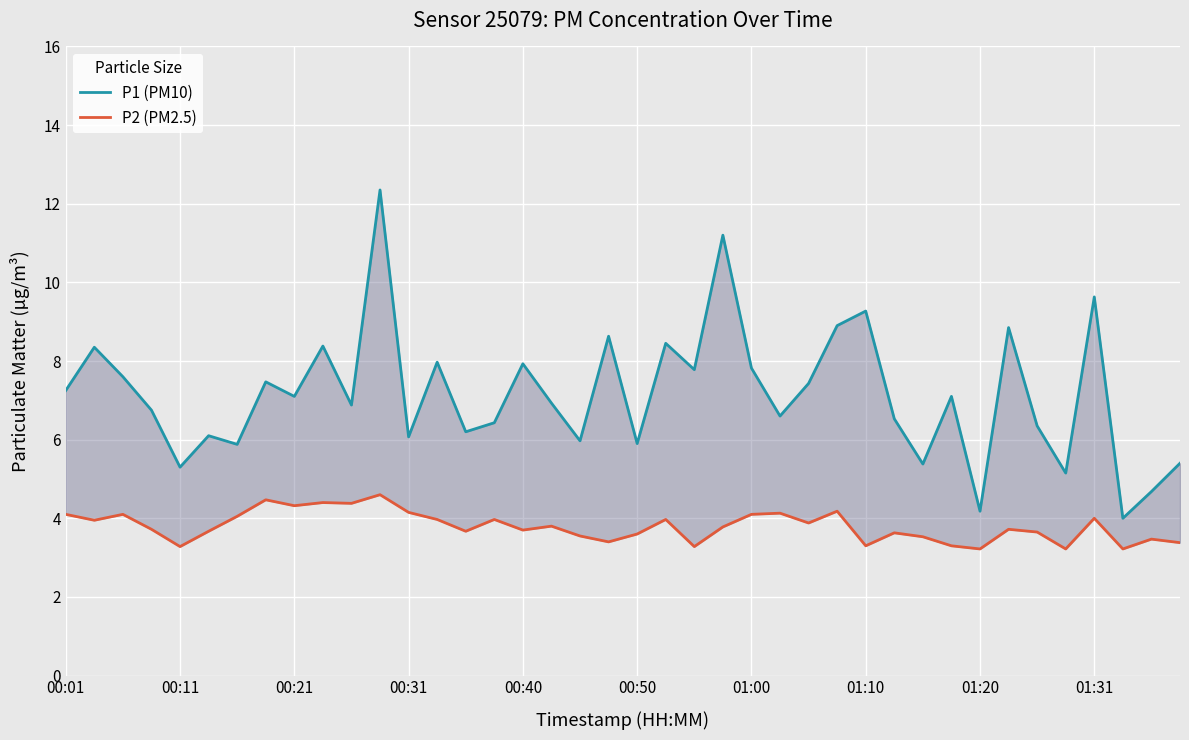

What is the maximum value for P1 (PM10)?

12.3